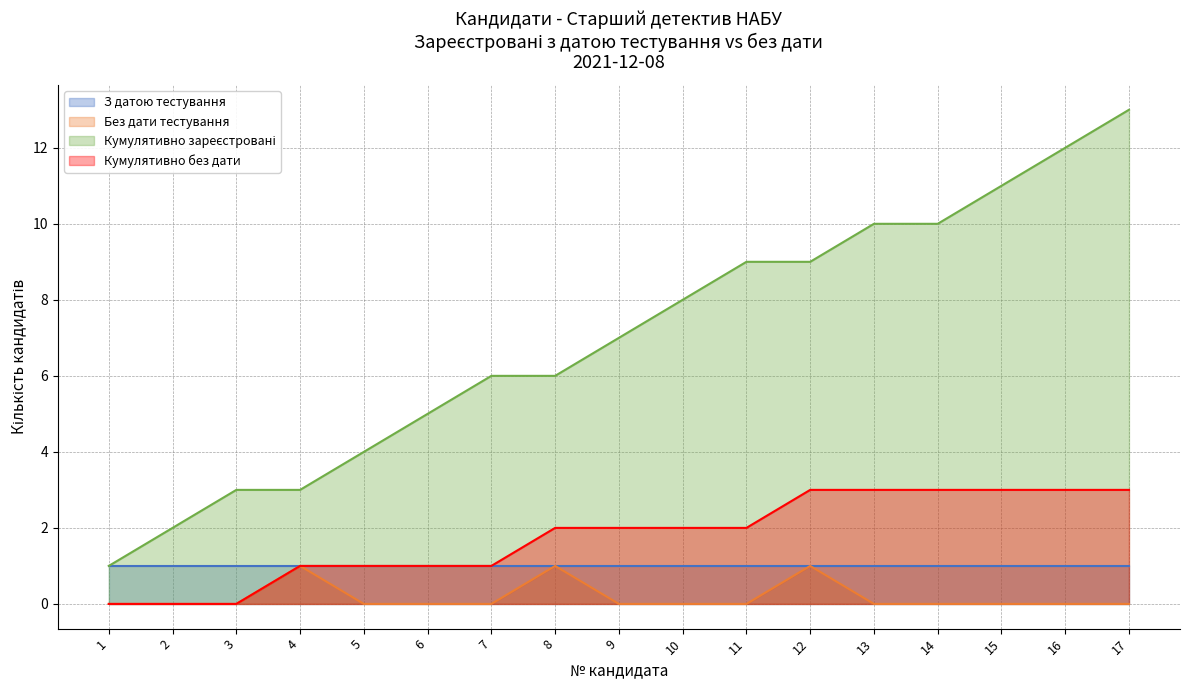

What value does the Кумулятивно без дати series have at 10?

2